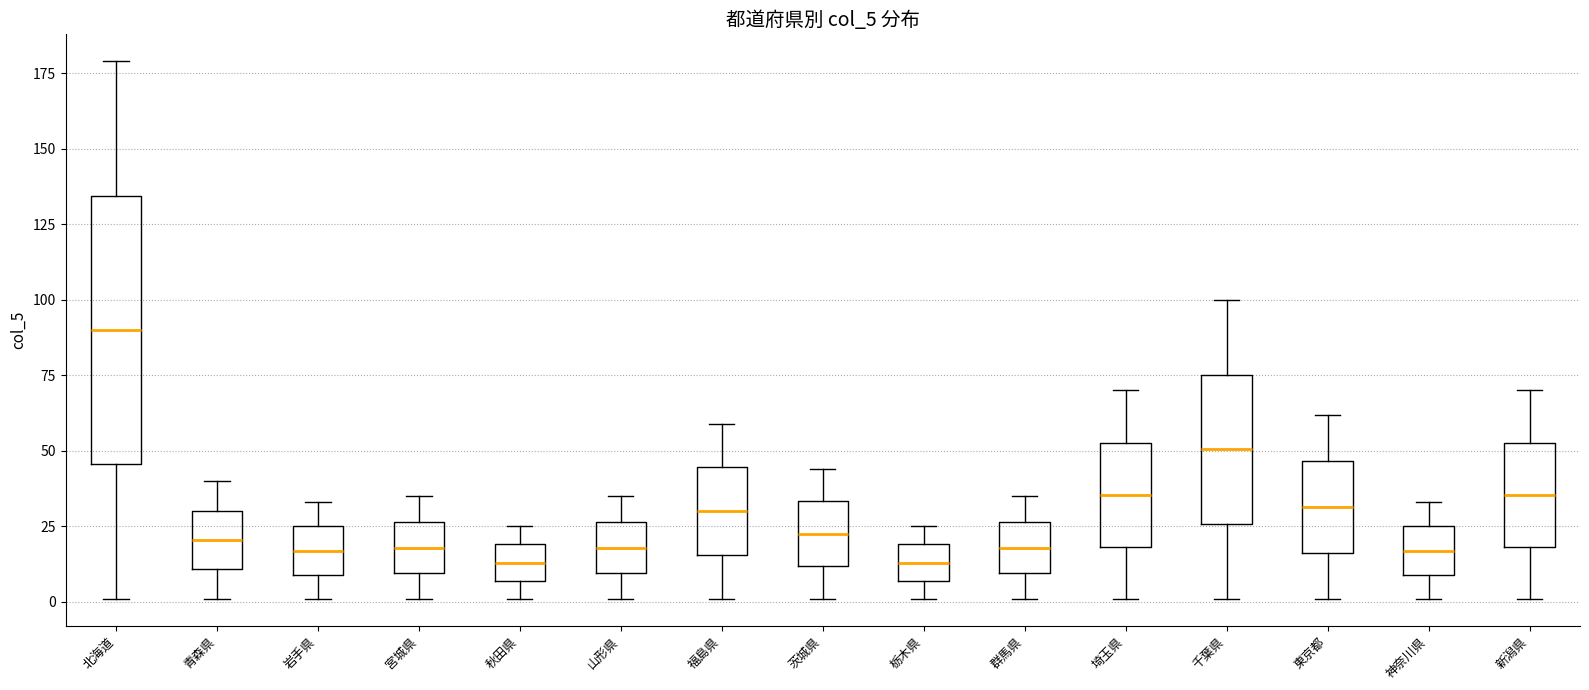

Reading left to right, transcribe this box plot: for each box, give where its median line is, the range the box spans, and where its two whiskers end, as read against the y-axis. The values are not printed on the chart, so give them approximately, as read against the axis.

北海道: median 90, box 45 to 135, whiskers 0 to 180
青森県: median 20, box 10 to 30, whiskers 0 to 40
岩手県: median 15, box 10 to 25, whiskers 0 to 35
宮城県: median 20, box 10 to 25, whiskers 0 to 35
秋田県: median 15, box 5 to 20, whiskers 0 to 25
山形県: median 20, box 10 to 25, whiskers 0 to 35
福島県: median 30, box 15 to 45, whiskers 0 to 60
茨城県: median 25, box 10 to 35, whiskers 0 to 45
栃木県: median 15, box 5 to 20, whiskers 0 to 25
群馬県: median 20, box 10 to 25, whiskers 0 to 35
埼玉県: median 35, box 20 to 55, whiskers 0 to 70
千葉県: median 50, box 25 to 75, whiskers 0 to 100
東京都: median 30, box 15 to 45, whiskers 0 to 60
神奈川県: median 15, box 10 to 25, whiskers 0 to 35
新潟県: median 35, box 20 to 55, whiskers 0 to 70